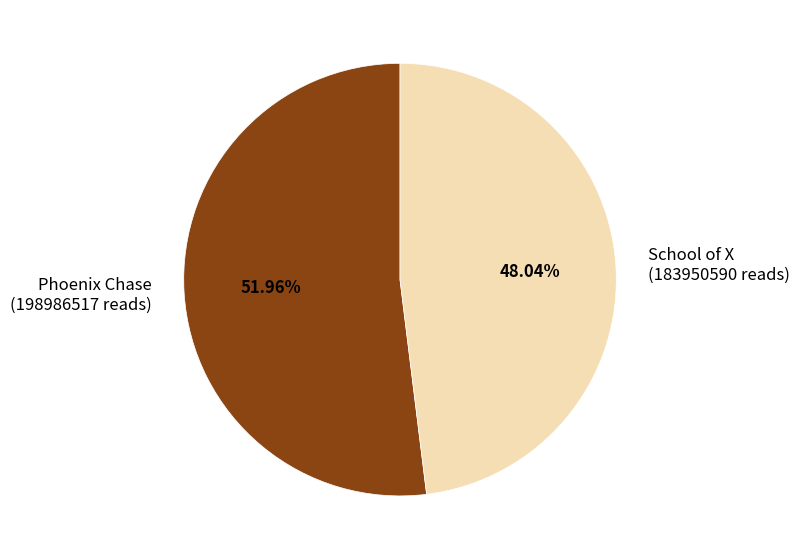

To the nearest percent, what portion does School of X represent?

48%